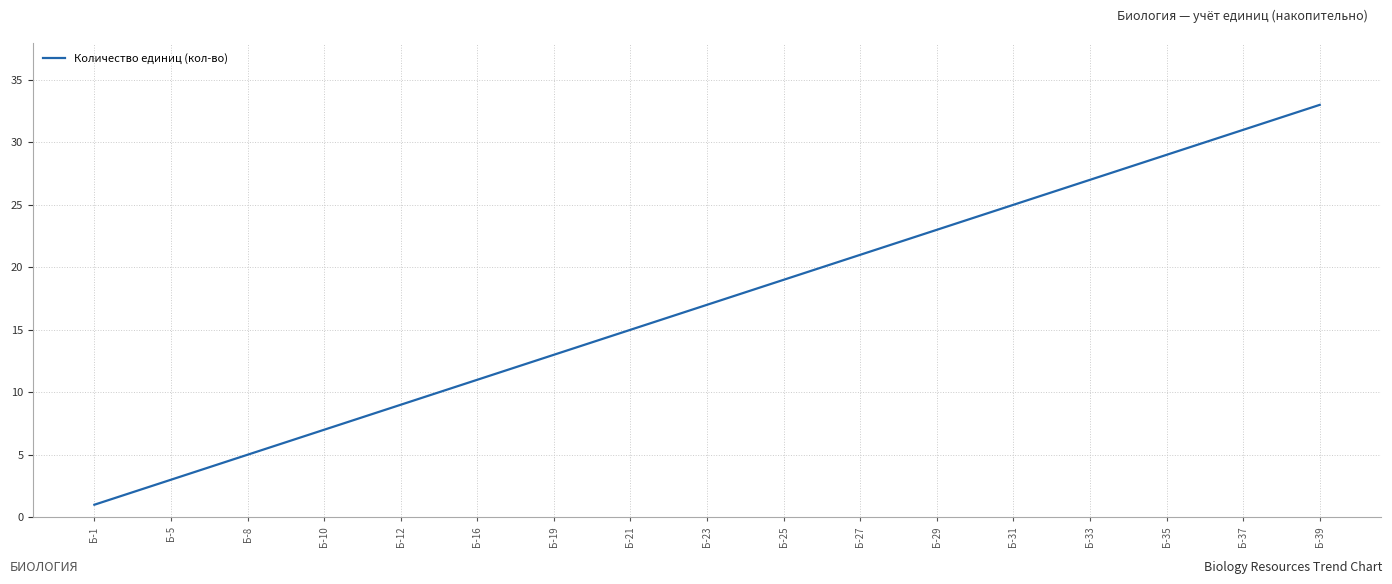

What is the difference between the maximum and minimum values?

32